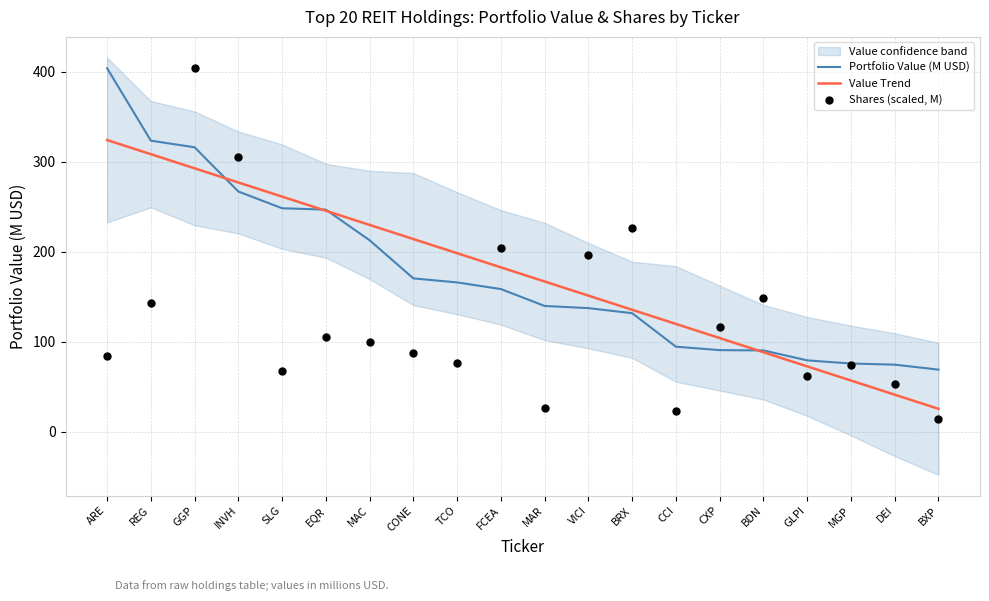

Which series has the largest total across all categories?

Portfolio Value (M USD)